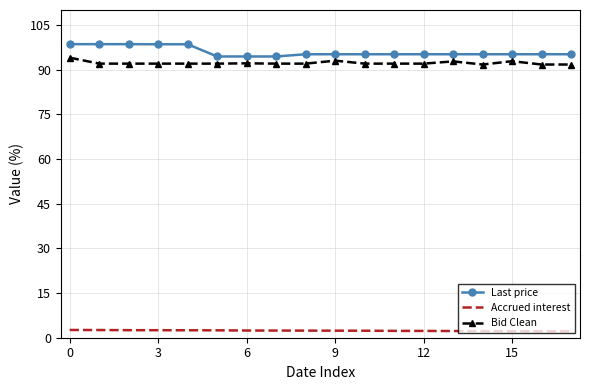

Which series has the largest total across all categories?

Last price